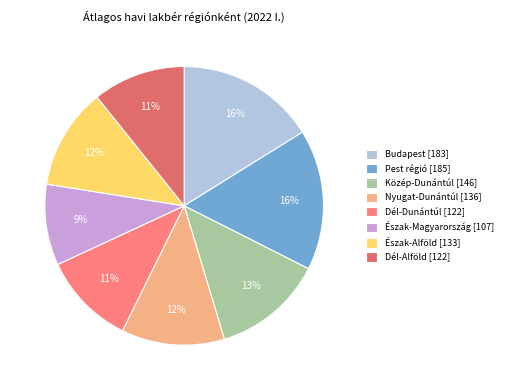

The Közép-Dunántúl slice represents 13% of the pie. True or false?

True